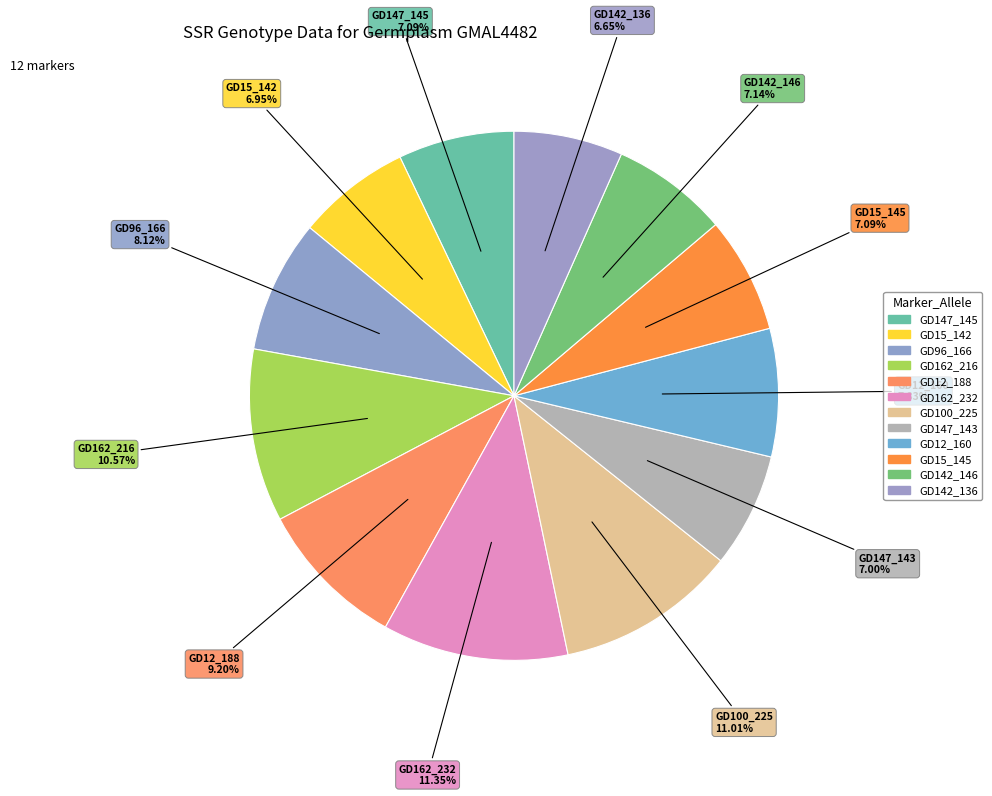

Combined, what portion of the pie is GD142_136 and GD12_188?

15.9%